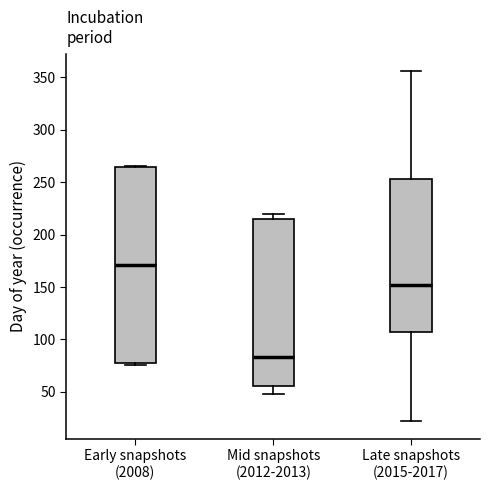

Reading left to right, read every box against the y-axis: the position of its median line, the range the box covers, and the ends of its whiskers. The values are not printed on the chart, so give them approximately, as read against the axis.

Early snapshots (2008): median 170, box 75 to 265, whiskers 75 to 265
Mid snapshots (2012-2013): median 85, box 55 to 215, whiskers 50 to 220
Late snapshots (2015-2017): median 150, box 105 to 255, whiskers 20 to 355